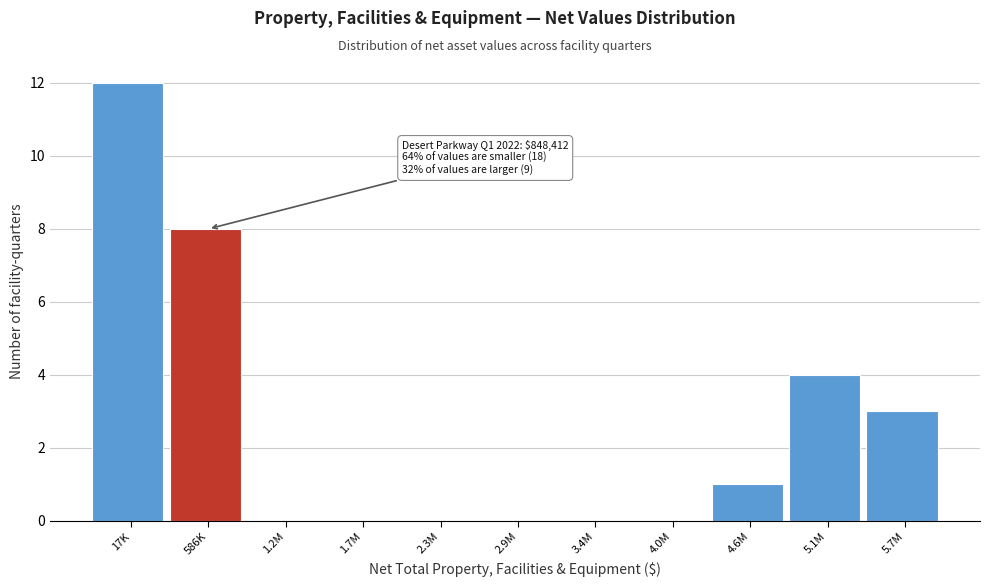

Reading left to right, transcribe all the data shown in this chart.

17K=12	586K=8	1.2M=0	1.7M=0	2.3M=0	2.9M=0	3.4M=0	4.0M=0	4.6M=1	5.1M=4	5.7M=3